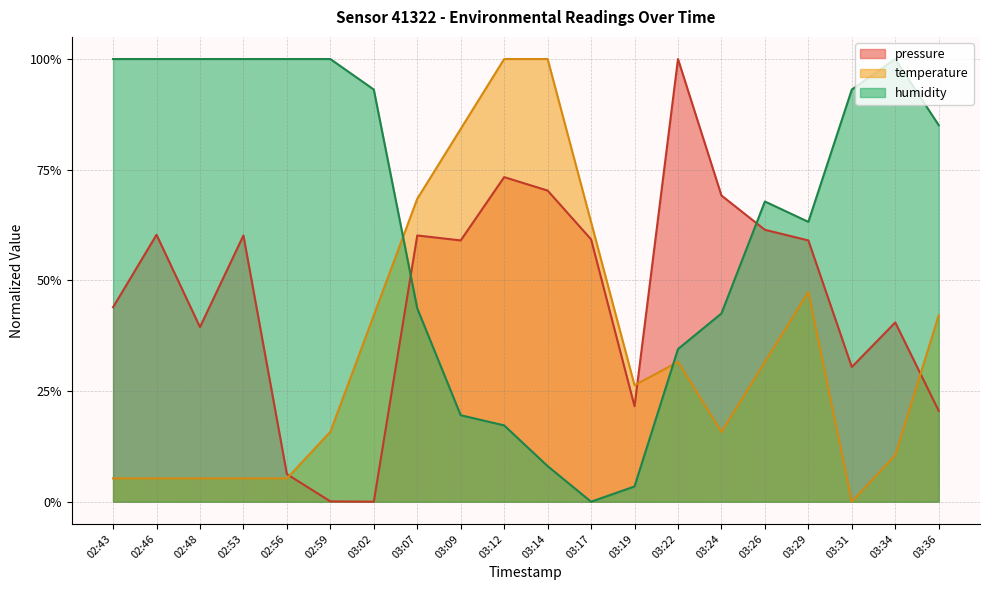

At which category does the chart reach its minimum across all series?

03:02